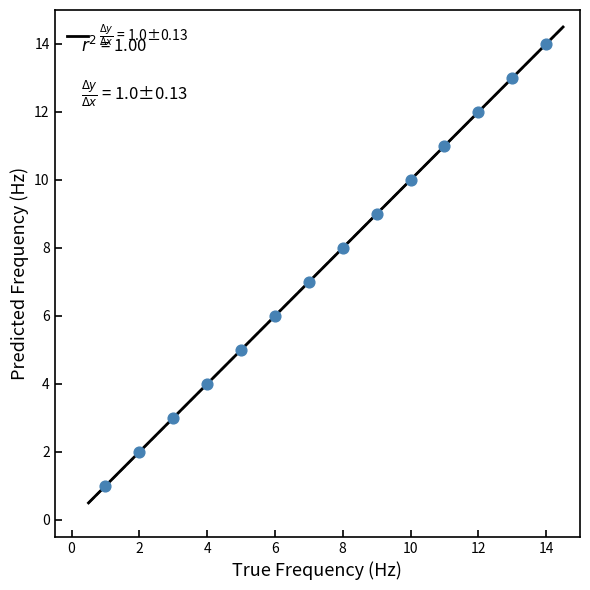

What is the range of Y values (max minus min)?

13